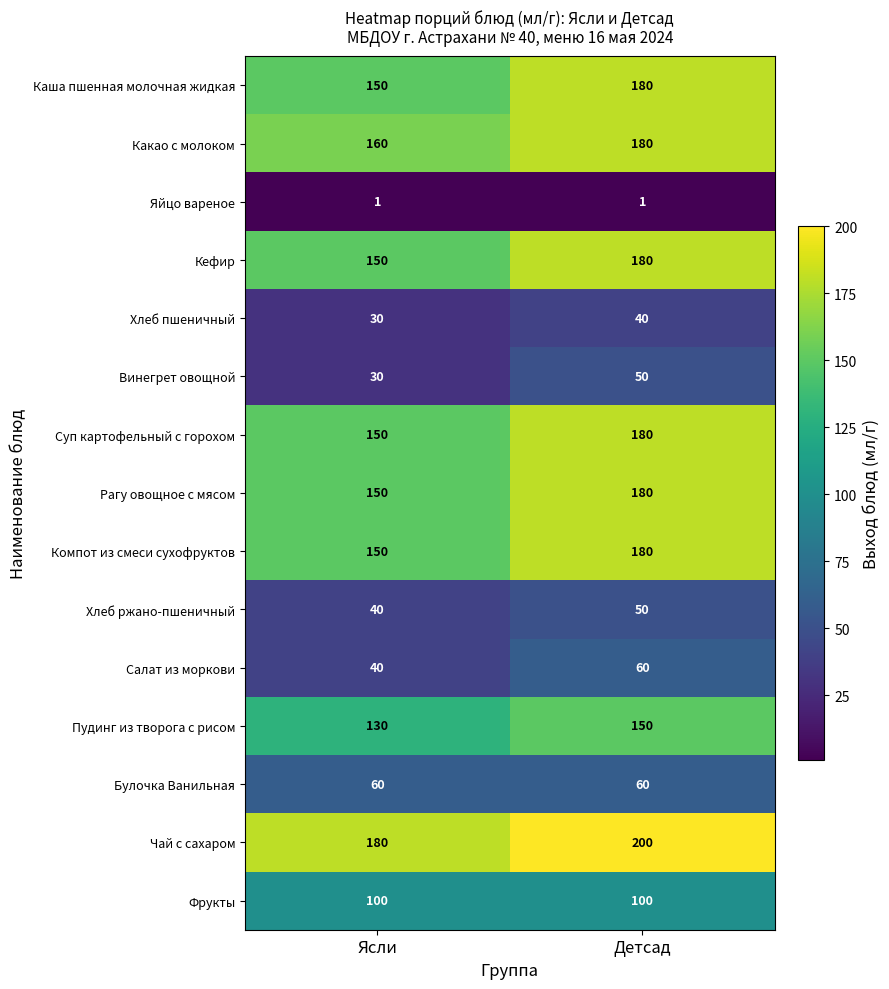

Which category has the highest value in the Суп картофельный с горохом series?

Детсад